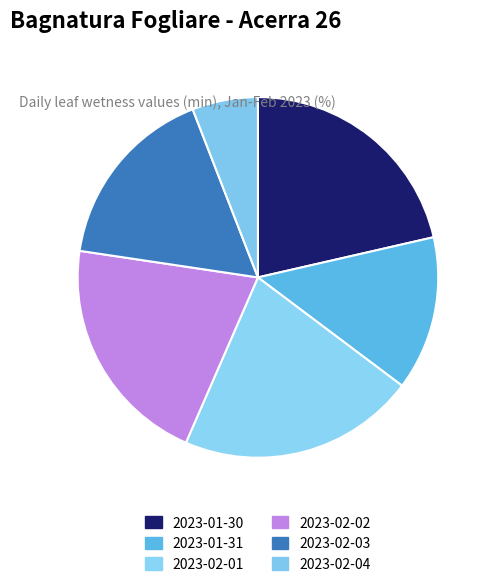

The 2023-02-04 slice represents 12% of the pie. True or false?

False